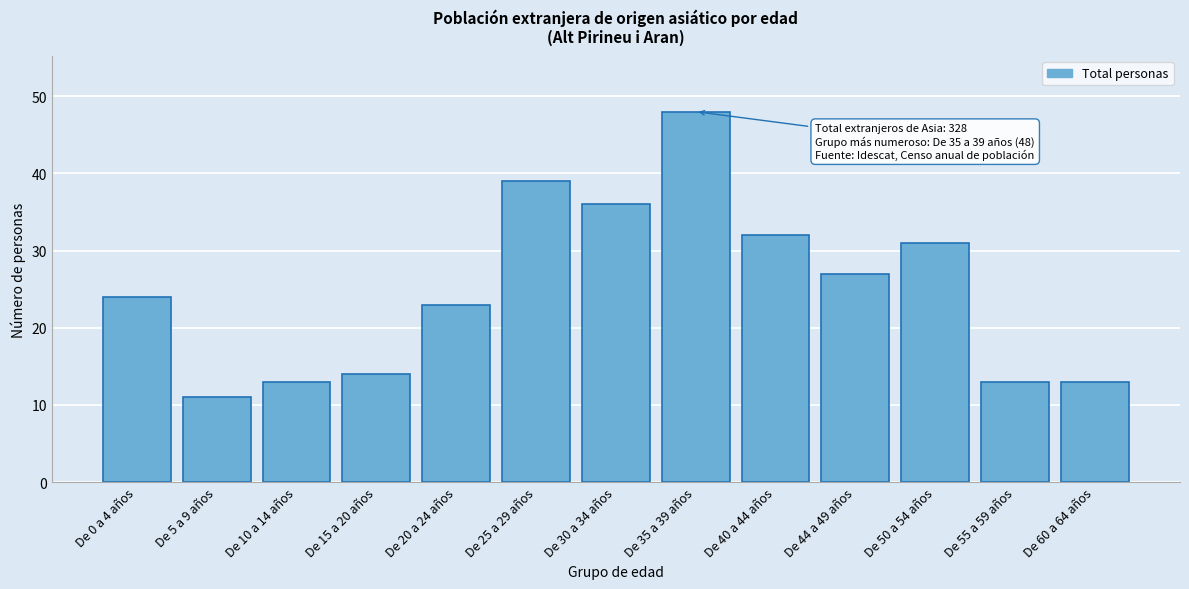

Reading left to right, extract all data points from this chart.

De 0 a 4 años=24	De 5 a 9 años=11	De 10 a 14 años=13	De 15 a 20 años=14	De 20 a 24 años=23	De 25 a 29 años=39	De 30 a 34 años=36	De 35 a 39 años=48	De 40 a 44 años=32	De 44 a 49 años=27	De 50 a 54 años=31	De 55 a 59 años=13	De 60 a 64 años=13